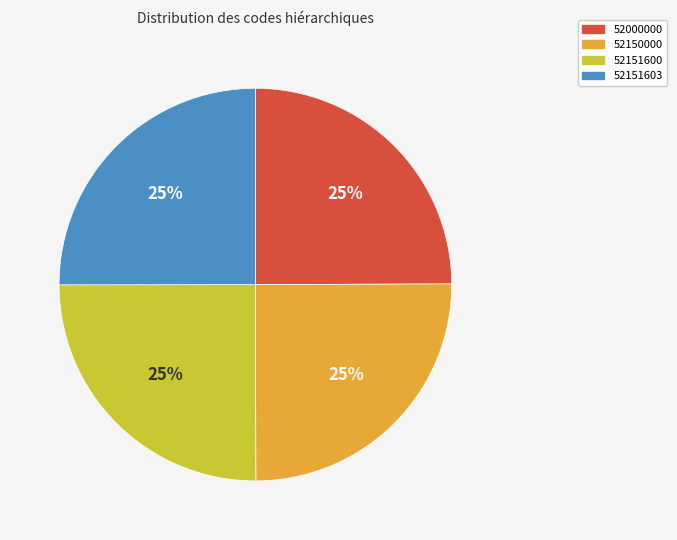

Is there any slice that represents more than half of the pie?

No